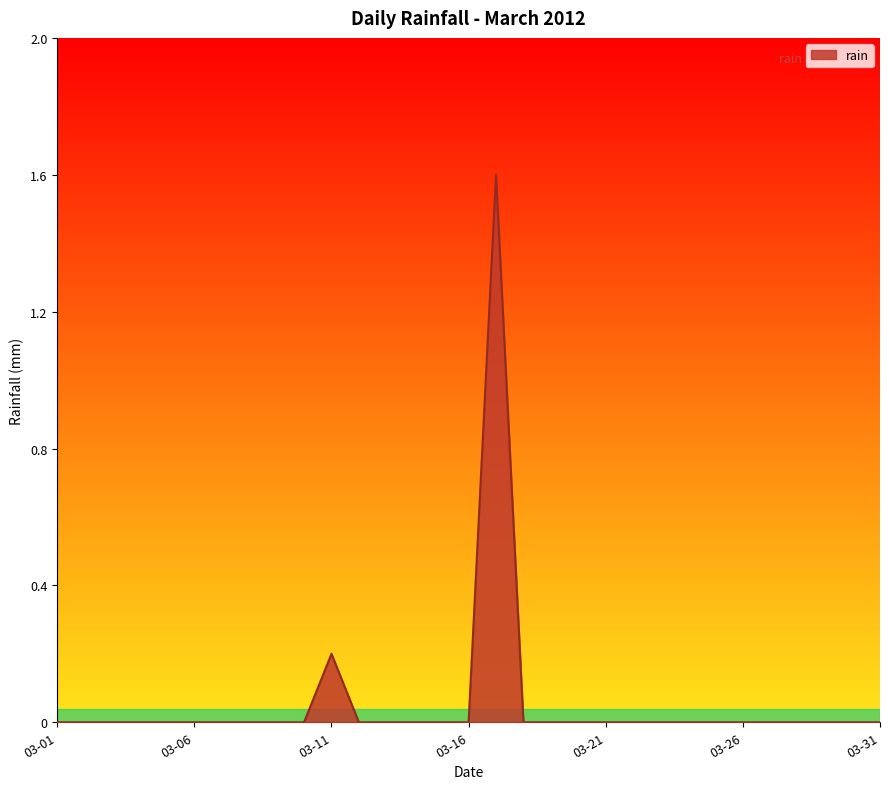

How many distinct data groups are displayed?

1